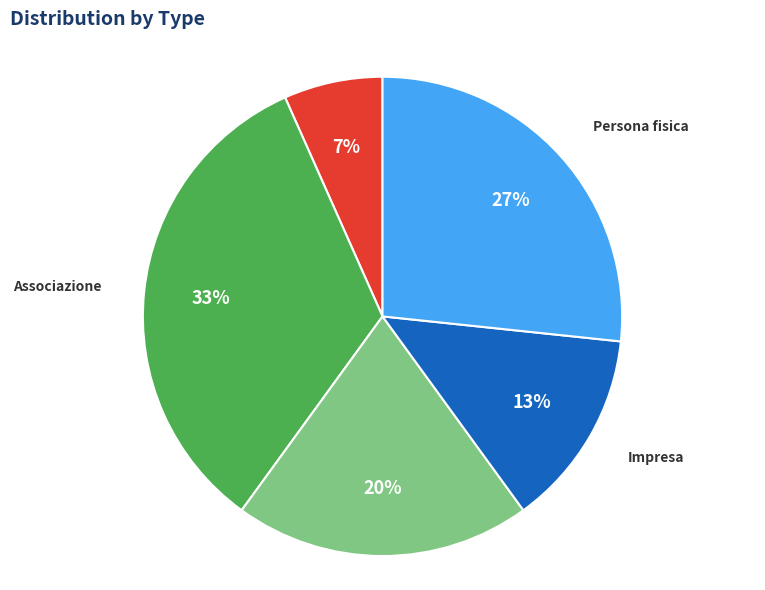

To the nearest percent, what portion does Associazione represent?

33%